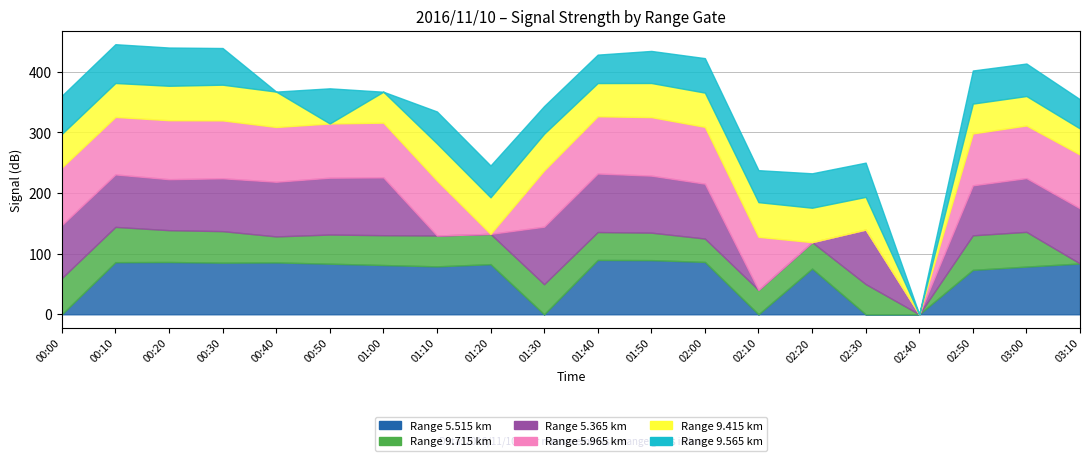

Reading left to right, extract all data points from this chart.

5.515: 00:00=999.0	00:10=86.0	00:20=86.3	00:30=85.2	00:40=85.6	00:50=83.5	01:00=81.3	01:10=79.1	01:20=82.7	01:30=999.0	01:40=89.7	01:50=89.4	02:00=86.4	02:10=999.0	02:20=75.4	02:30=999.0	02:40=999.0	02:50=73.3	03:00=78.7	03:10=83.8
9.715: 00:00=59.8	00:10=58.2	00:20=52.5	00:30=52.0	00:40=42.9	00:50=48.1	01:00=49.2	01:10=50.9	01:20=50.0	01:30=49.7	01:40=46.0	01:50=45.3	02:00=38.6	02:10=40.3	02:20=43.6	02:30=49.9	02:40=999.0	02:50=57.0	03:00=57.3	03:10=999.0
5.365: 00:00=87.4	00:10=86.6	00:20=84.1	00:30=87.2	00:40=90.2	00:50=93.8	01:00=95.4	01:10=999.0	01:20=999.0	01:30=94.9	01:40=96.6	01:50=94.1	02:00=90.5	02:10=999.0	02:20=999.0	02:30=89.9	02:40=999.0	02:50=82.5	03:00=88.7	03:10=91.0
5.965: 00:00=95.0	00:10=94.8	00:20=97.3	00:30=95.5	00:40=90.3	00:50=89.4	01:00=90.3	01:10=90.7	01:20=999.0	01:30=92.8	01:40=94.4	01:50=96.5	02:00=93.7	02:10=87.5	02:20=999.0	02:30=999.0	02:40=999.0	02:50=85.6	03:00=86.8	03:10=88.7
9.415: 00:00=55.4	00:10=56.0	00:20=56.8	00:30=58.9	00:40=58.4	00:50=999.0	01:00=51.0	01:10=61.2	01:20=60.3	01:30=60.5	01:40=54.8	01:50=56.3	02:00=56.5	02:10=57.2	02:20=56.8	02:30=53.9	02:40=999.0	02:50=49.2	03:00=48.6	03:10=43.0
9.565: 00:00=63.0	00:10=64.0	00:20=63.1	00:30=60.5	00:40=999.0	00:50=58.0	01:00=999.0	01:10=52.7	01:20=52.5	01:30=45.7	01:40=46.9	01:50=52.9	02:00=56.9	02:10=52.8	02:20=56.8	02:30=56.5	02:40=999.0	02:50=54.6	03:00=53.6	03:10=48.2